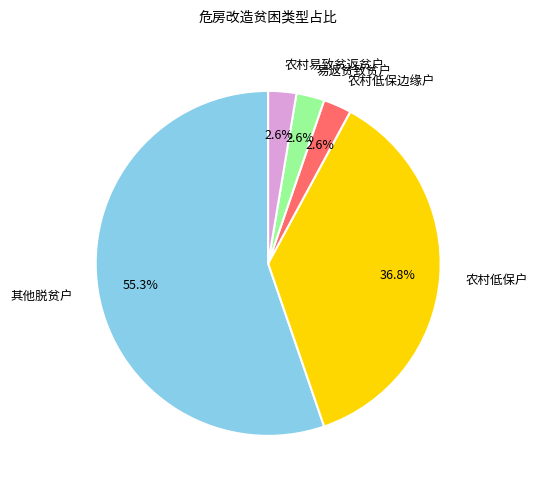

To the nearest percent, what is the difference between the largest and smallest slice percentages?

53%